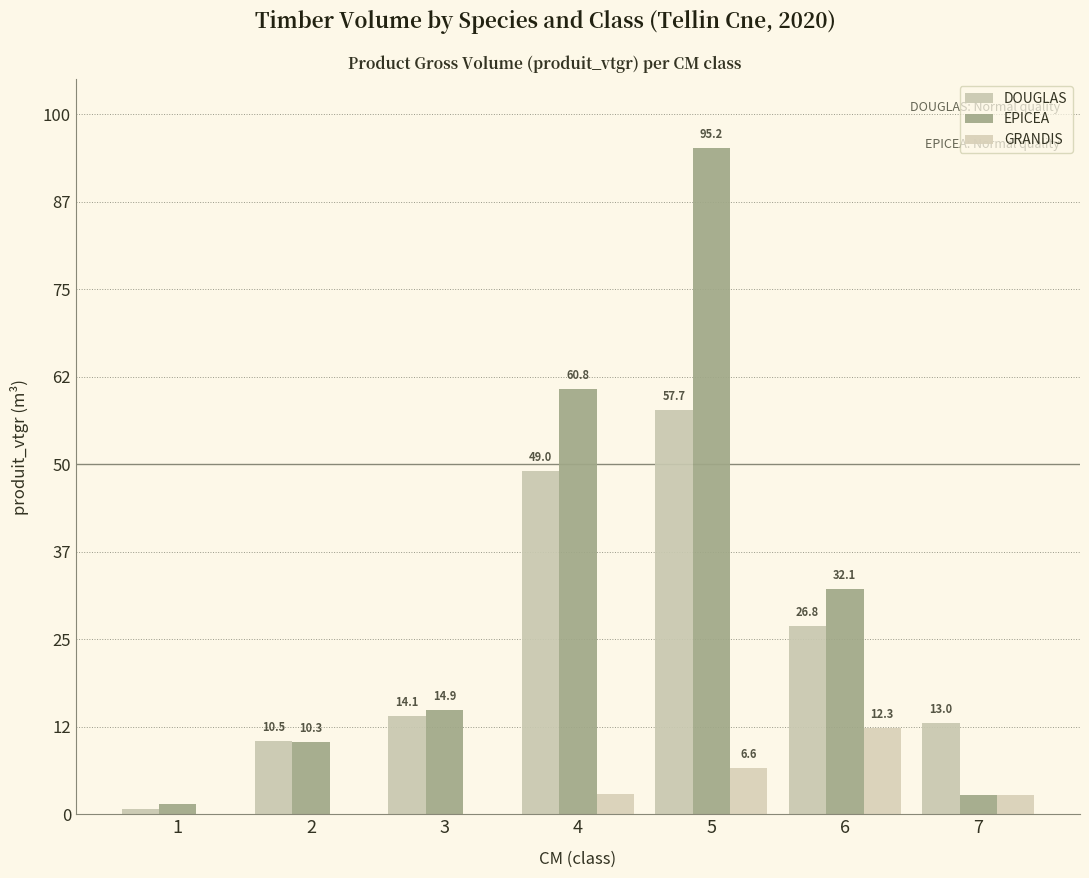

What are all the series names shown in the legend?

DOUGLAS, EPICEA, GRANDIS